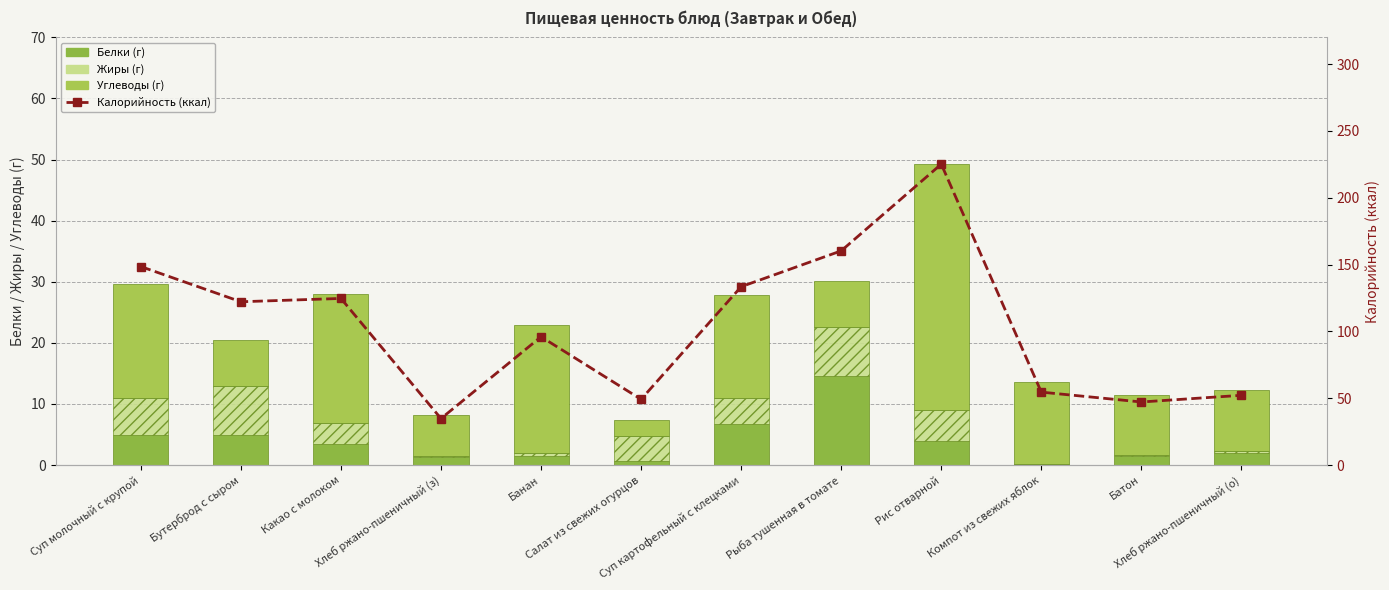

How many groups of bars are there?

12